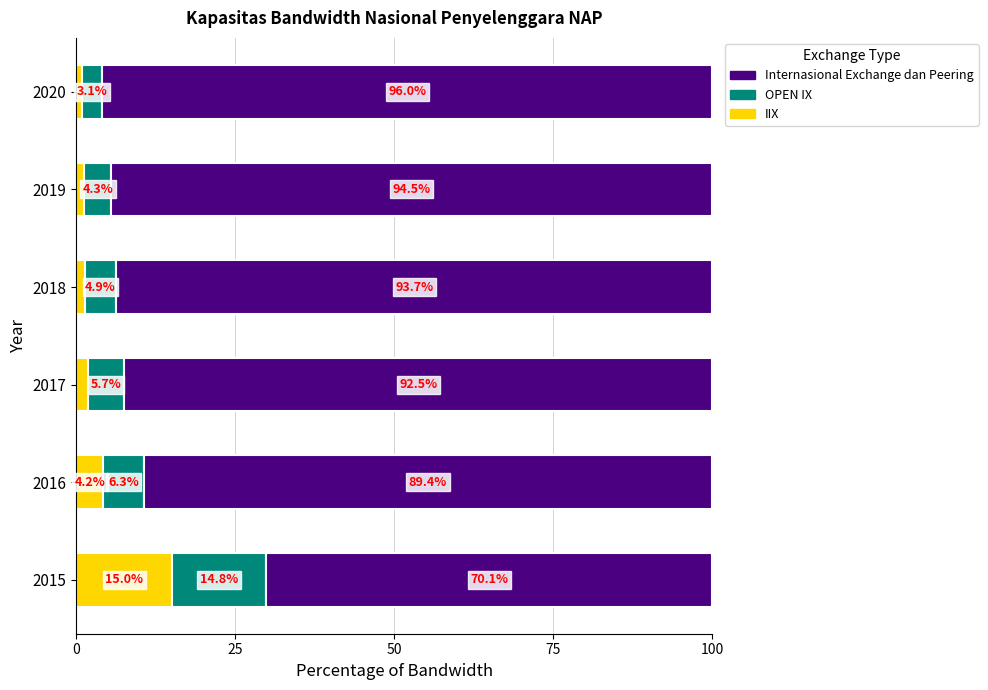

What is the difference between the maximum and minimum values in the IIX series?

14.1